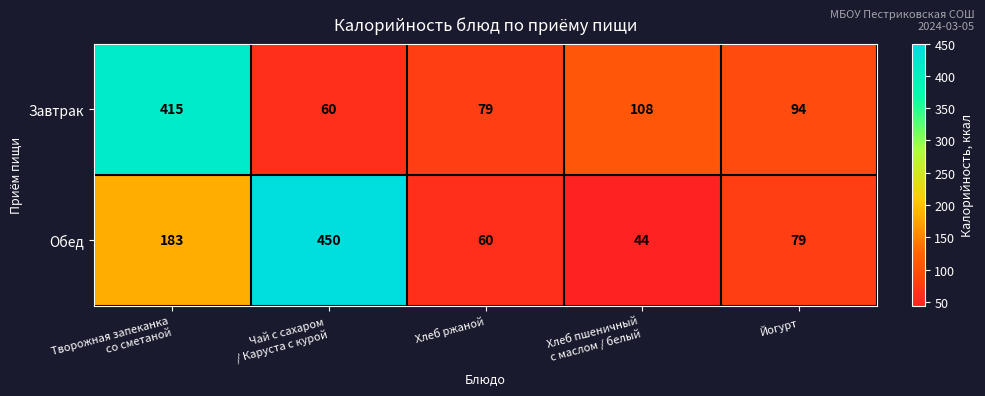

At which category is the sum across all series the highest?

Творожная запеканка
со сметаной